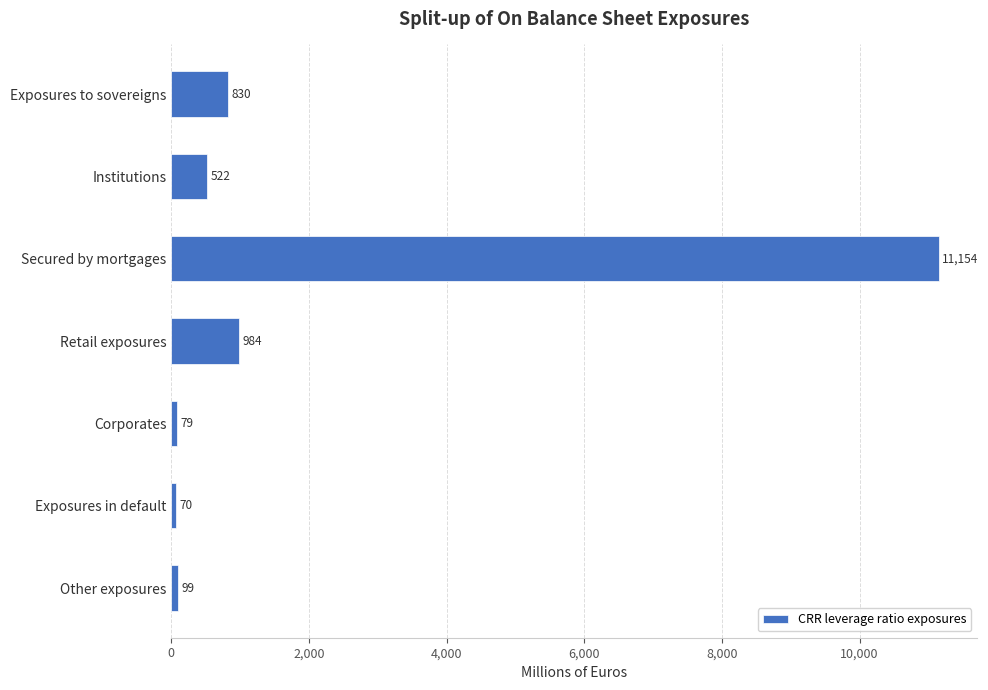

Are the bars grouped side by side (vs. stacked)?

No